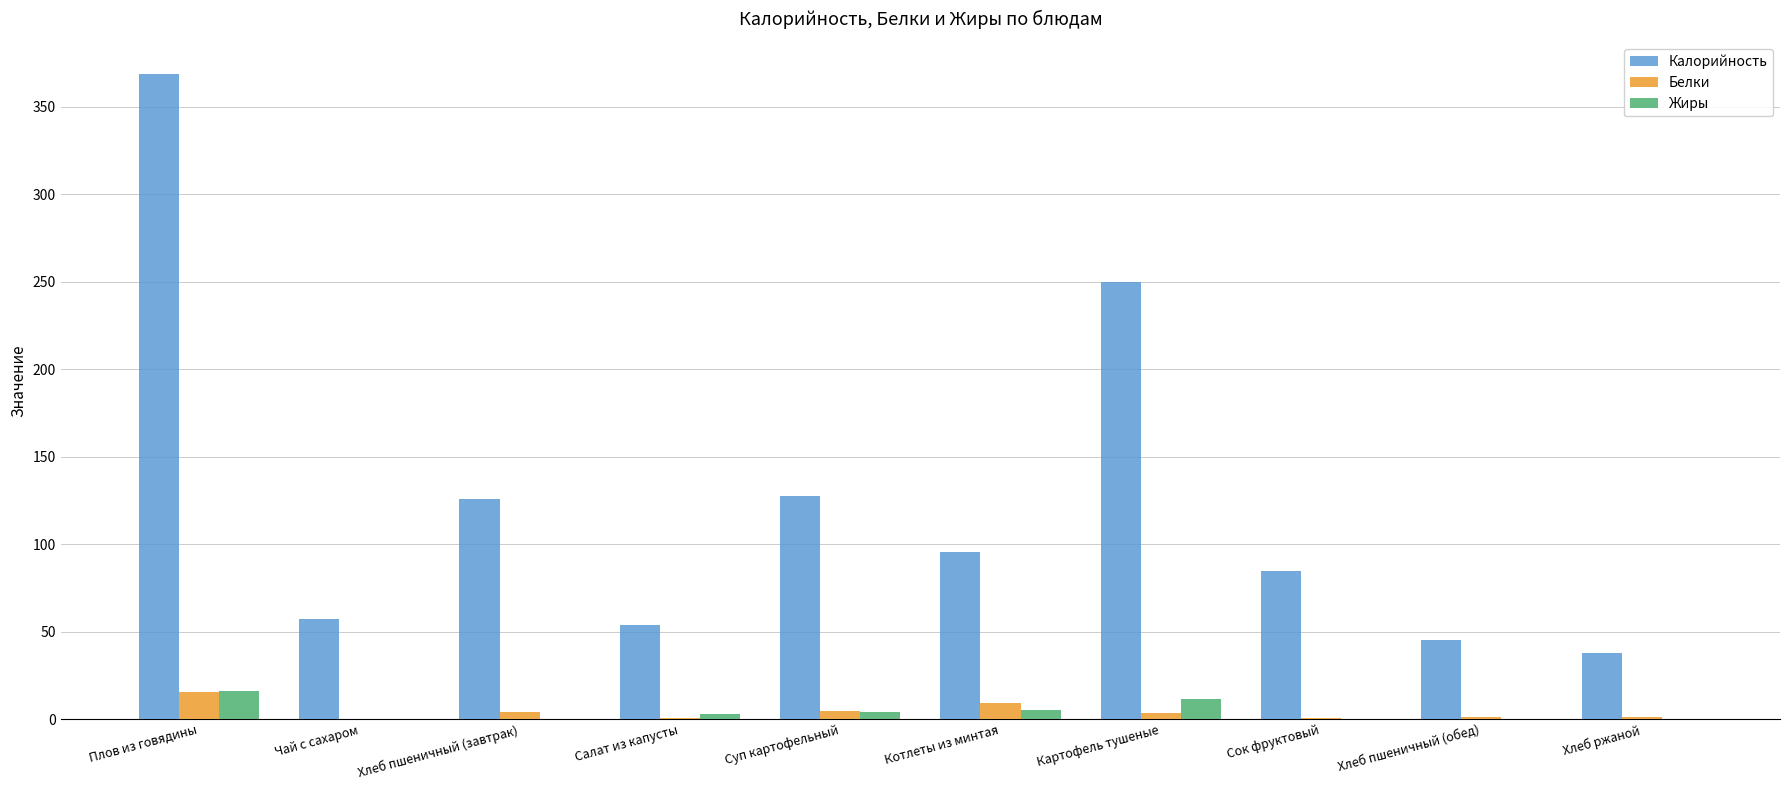

Between Плов из говядины and Хлеб пшеничный (завтрак), which series saw the biggest shift?

Калорийность